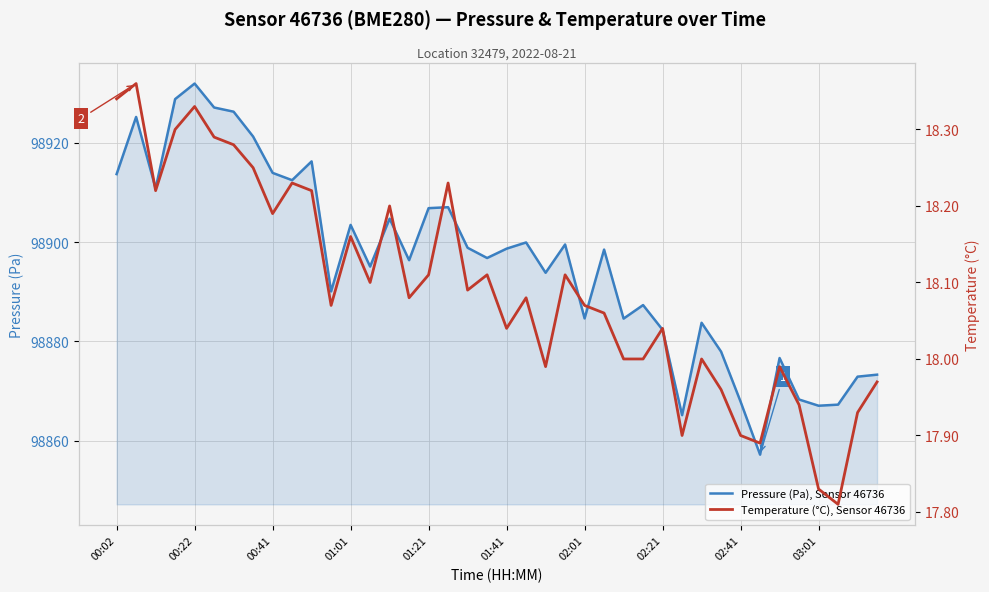

At which label does Pressure (Pa), Sensor 46736 reach its peak?

00:22